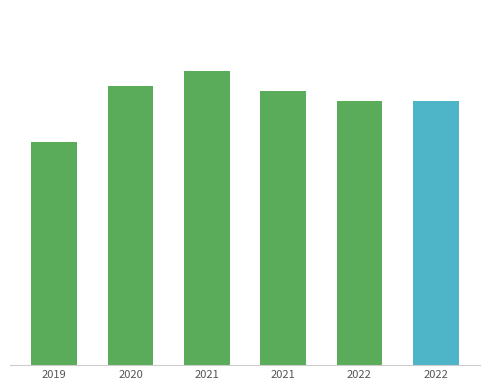

Rank the categories by value from lowest to highest.

2019, 2022, 2022, 2021, 2020, 2021